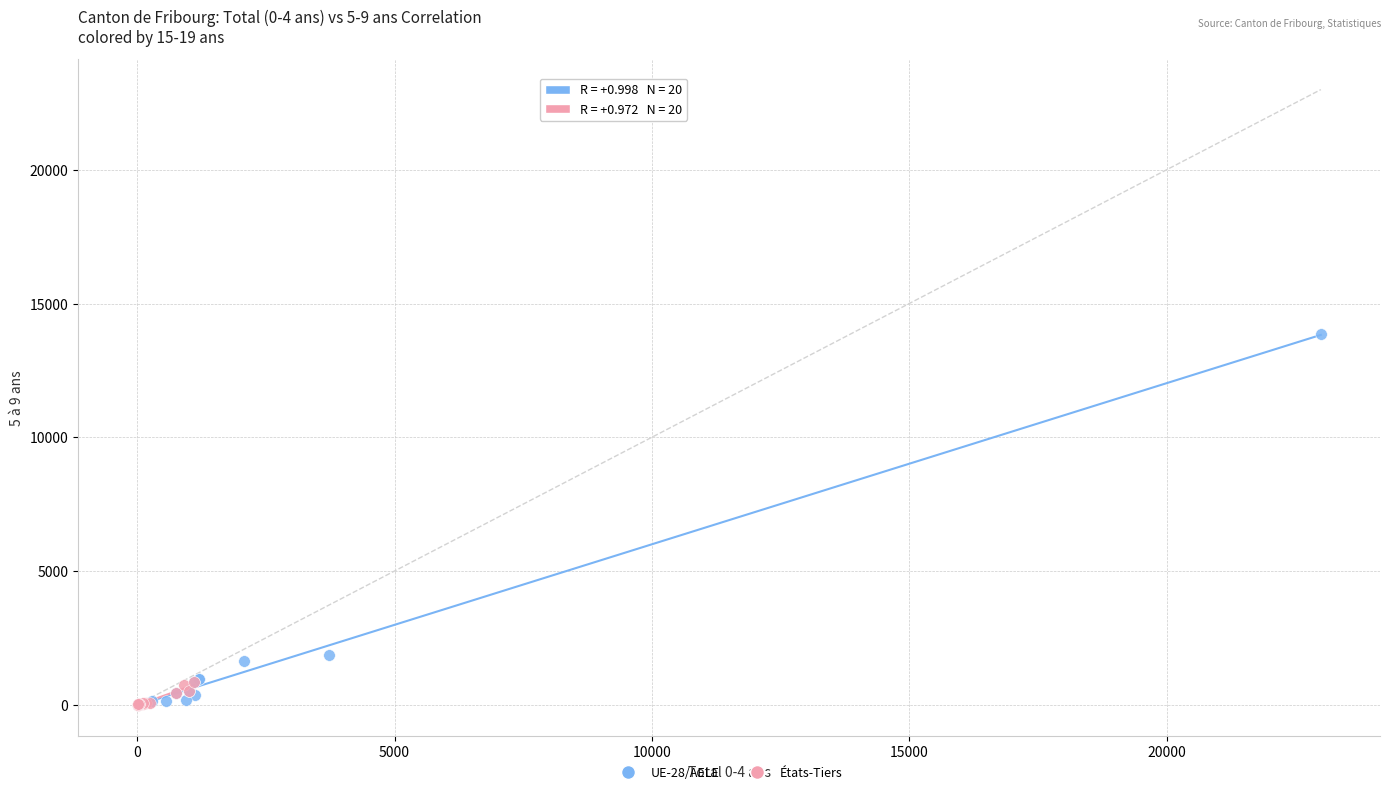

Which series contains the highest Y value?

UE-28/AELE